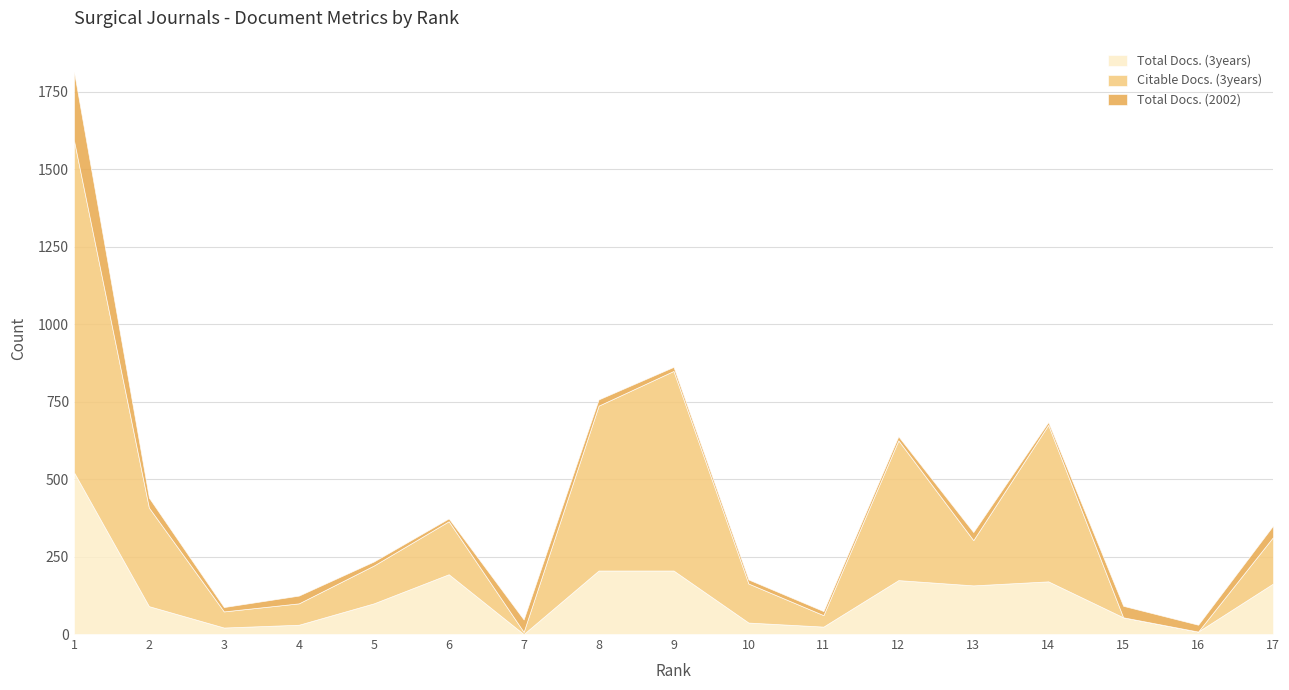

What is the sum of the Total Docs. (2002) values at 15 and 5?

50